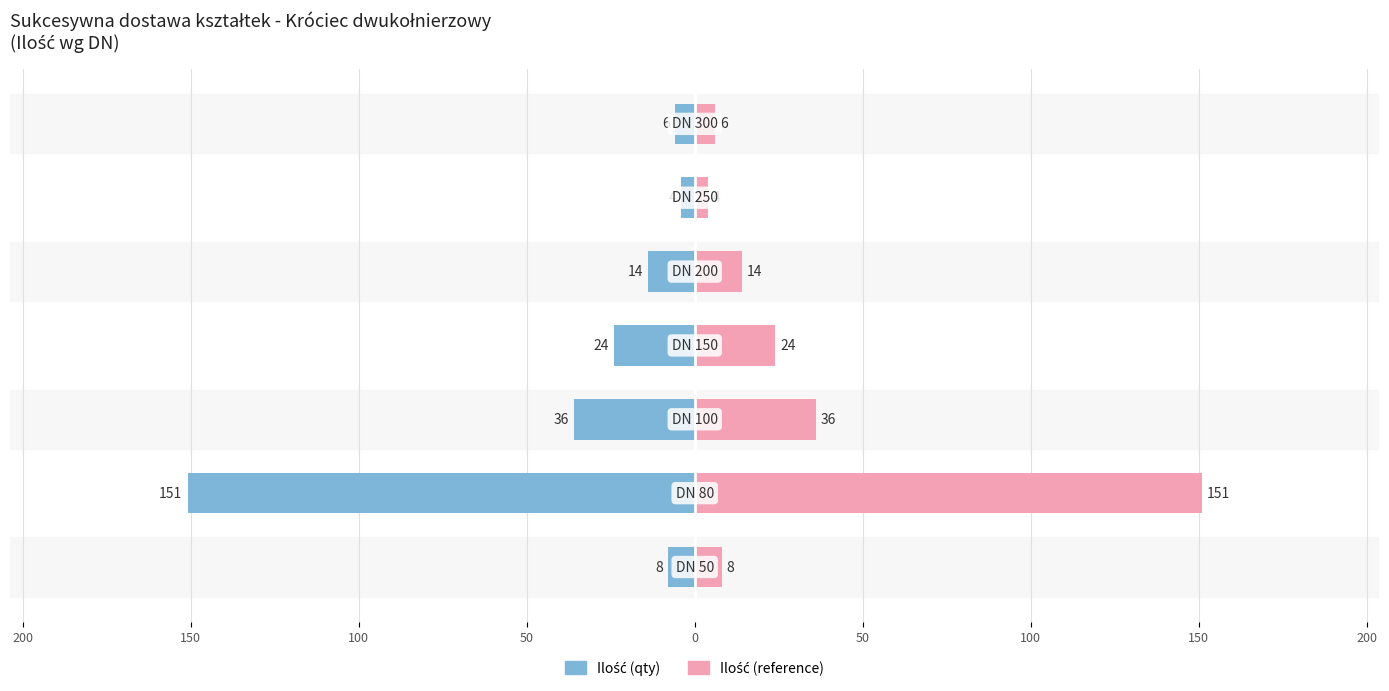

Reading left to right, transcribe all the data shown in this chart.

Króciec dwukołnierzowy (qty): -8	-151	-36	-24	-14	-4	-6
Króciec dwukołnierzowy (reference): 8	151	36	24	14	4	6